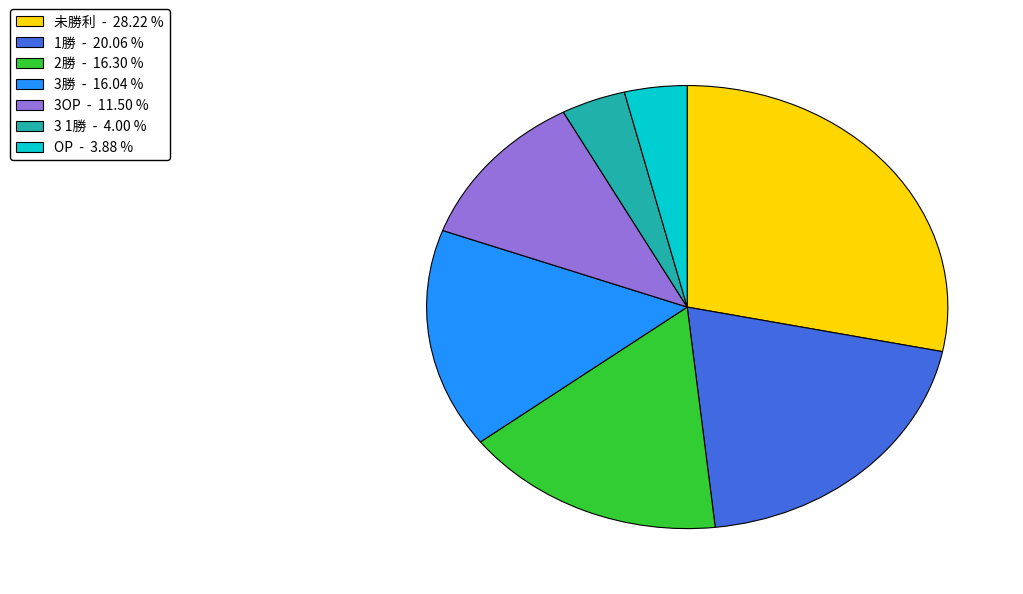

What is the largest slice in the pie chart?

未勝利 - 28.22 %